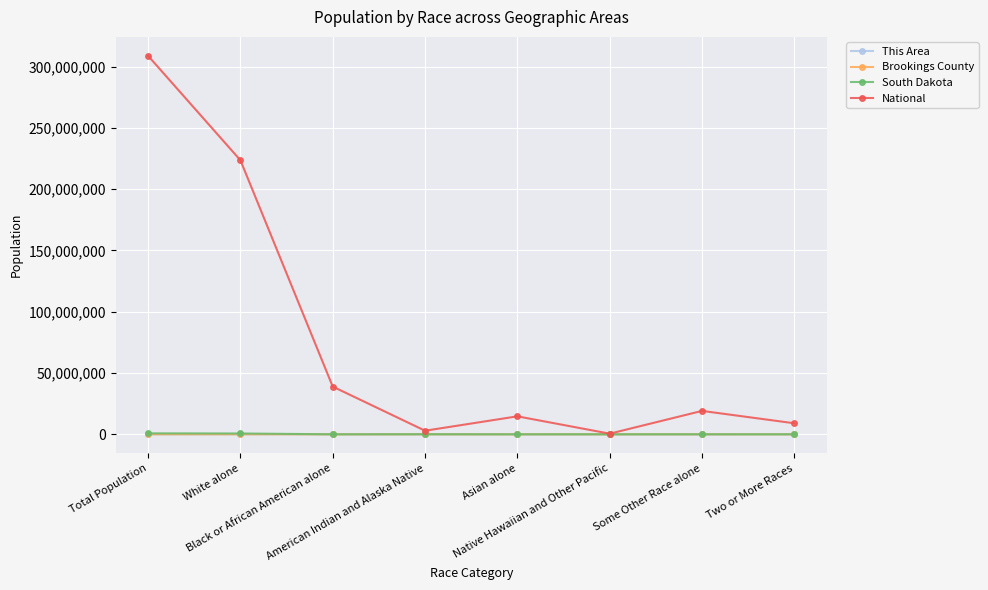

Which series has the widest spread of values?

National